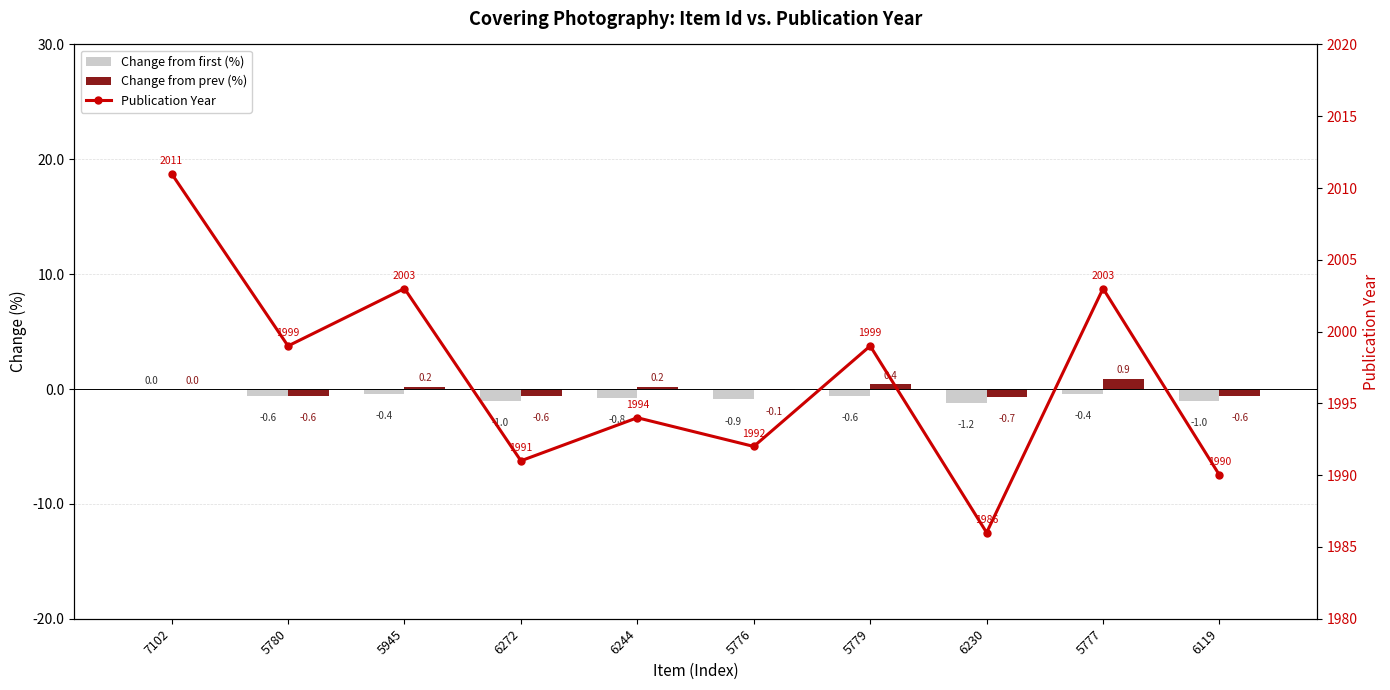

Reading right to left, list all the values displayed in this chart.

Change from first (%): -1.0	-0.4	-1.2	-0.6	-0.9	-0.8	-1.0	-0.4	-0.6	0.0
Change from prev (%): -0.6	0.9	-0.7	0.4	-0.1	0.2	-0.6	0.2	-0.6	0.0
Publication Year: 1990.0	2003.0	1986.0	1999.0	1992.0	1994.0	1991.0	2003.0	1999.0	2011.0